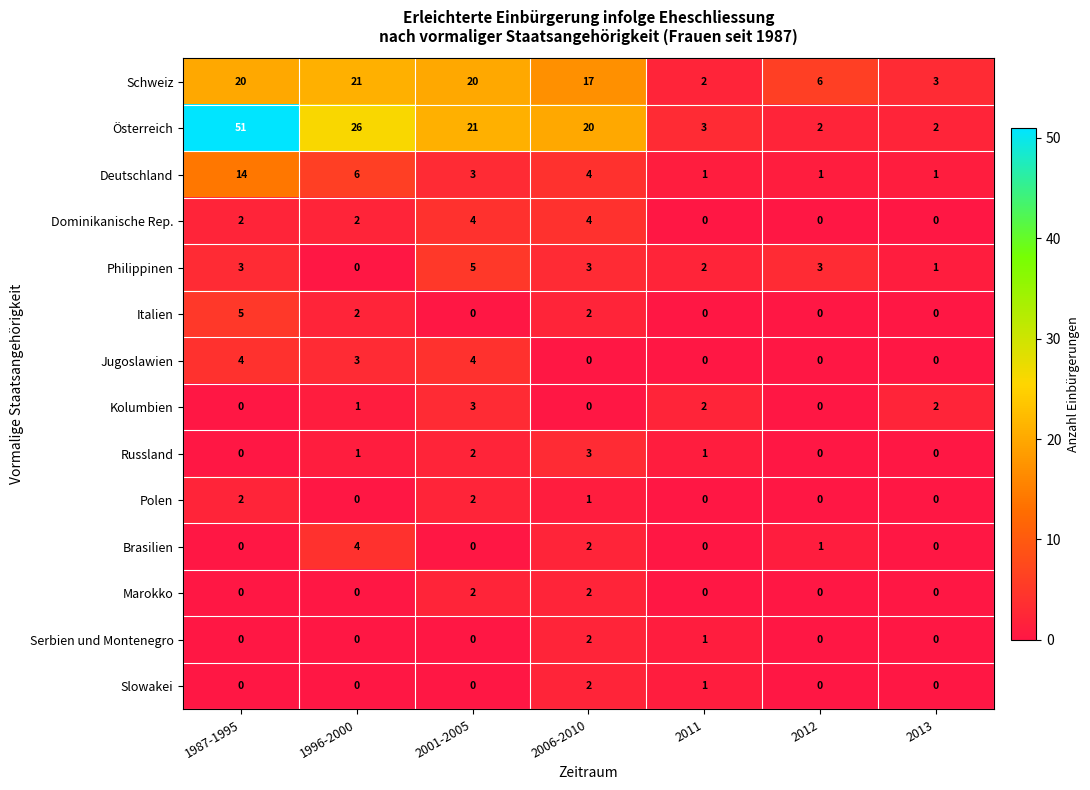

At which label is Schweiz closest to 11?

2012